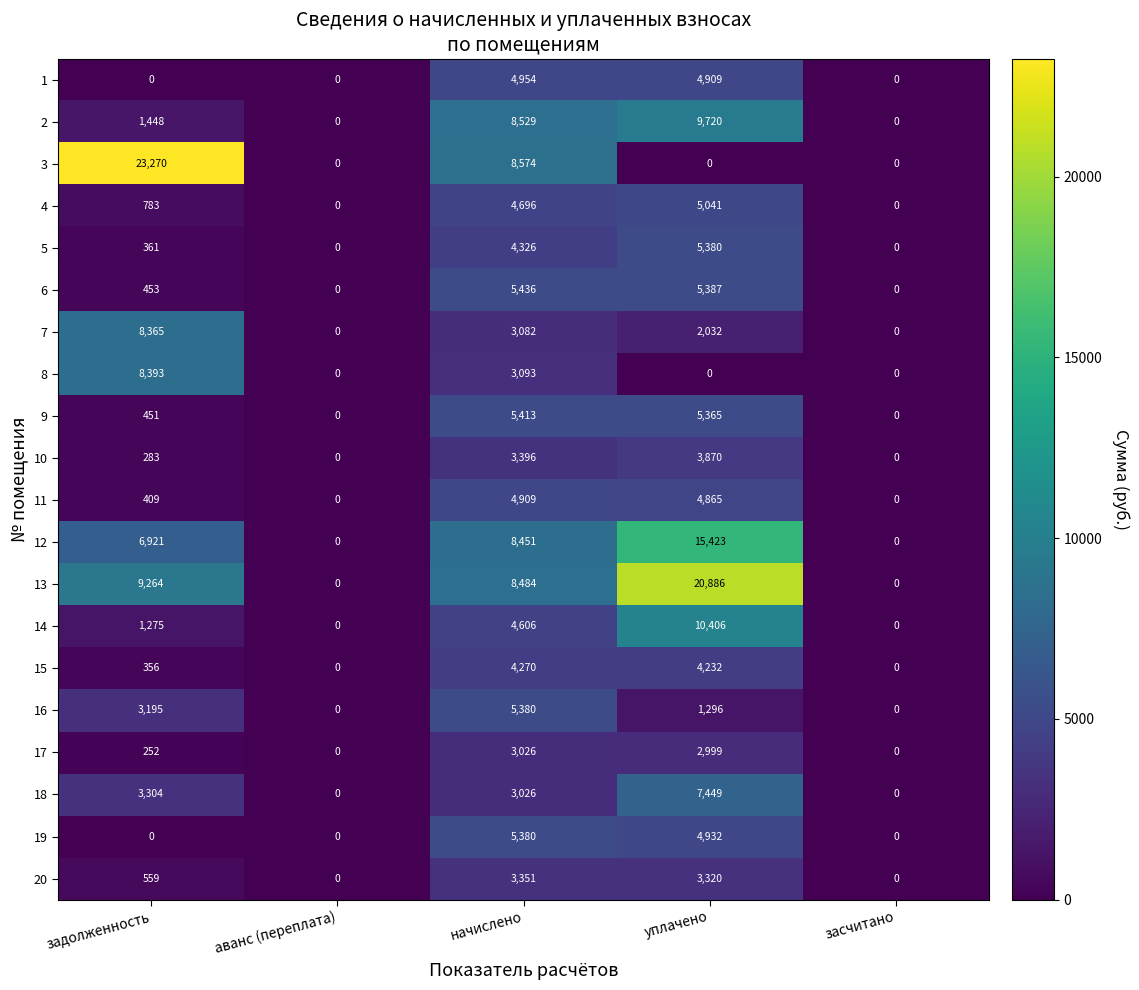

Count the 16 values in the range 0 to 3195.

4